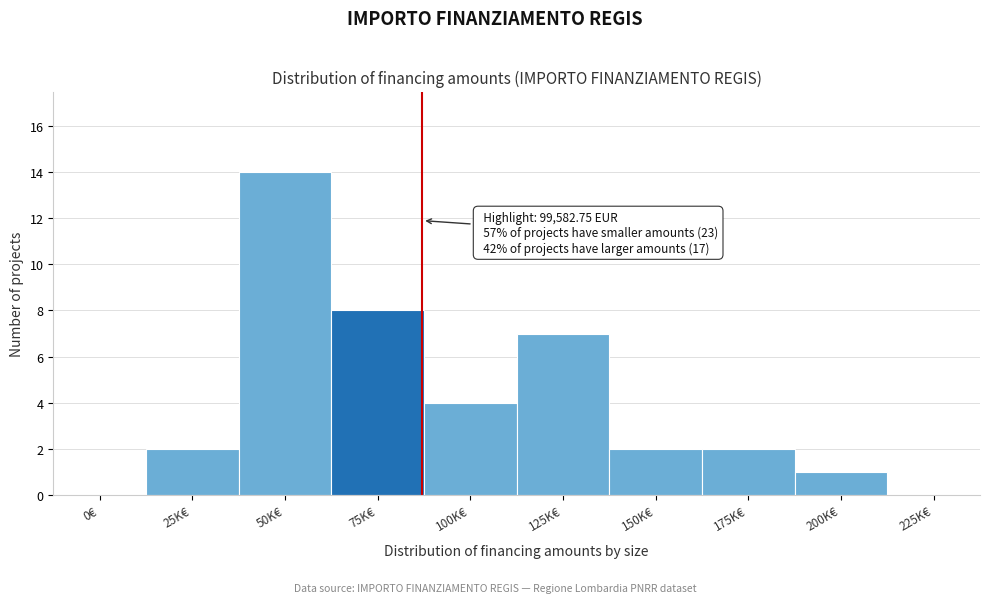

Reading left to right, transcribe all the data shown in this chart.

0€=0	25K€=2	50K€=14	75K€=8	100K€=4	125K€=7	150K€=2	175K€=2	200K€=1	225K€=0